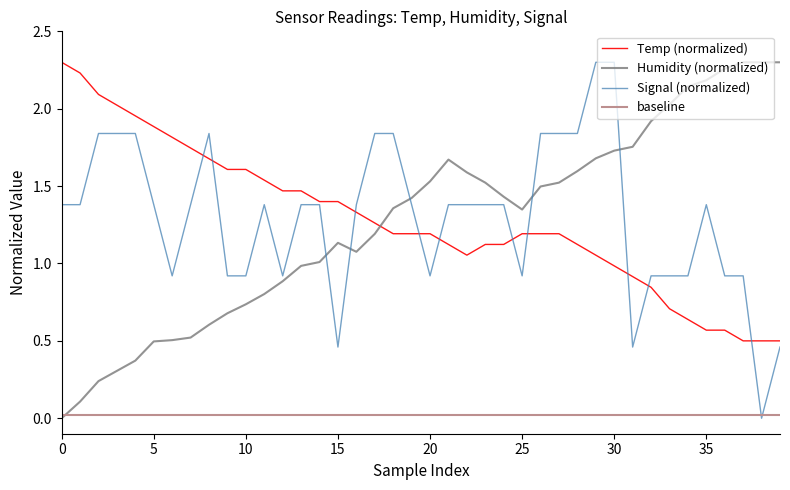

What is the difference between the highest and lowest values at 13?

0.5